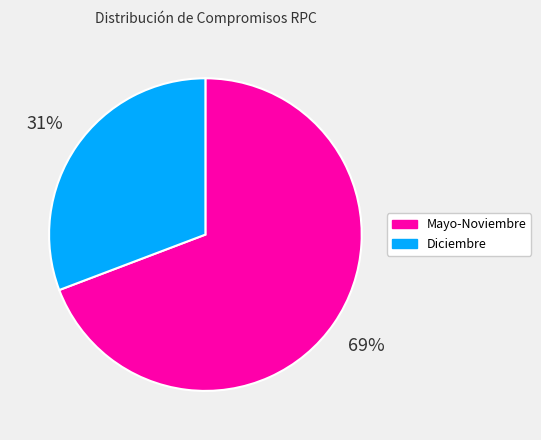

To the nearest percent, what is the average slice percentage?

50%